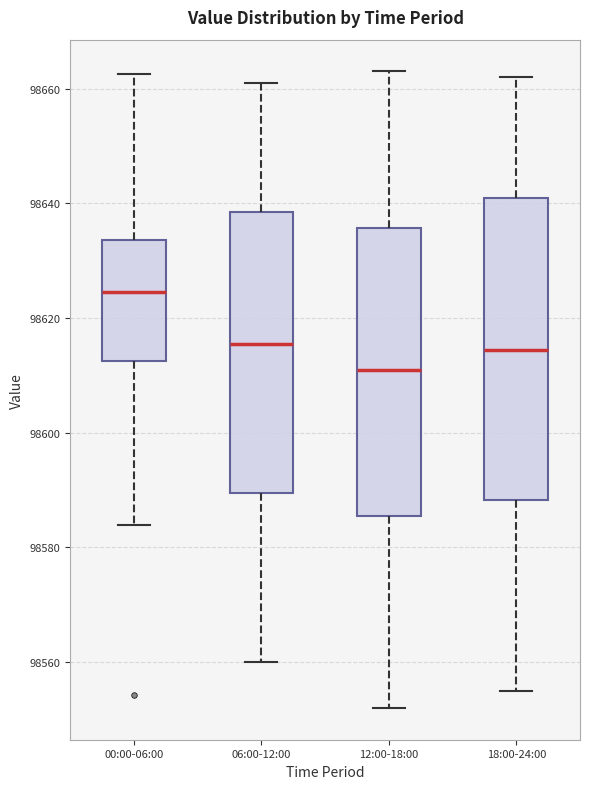

Which box's median line is the highest?

00:00-06:00